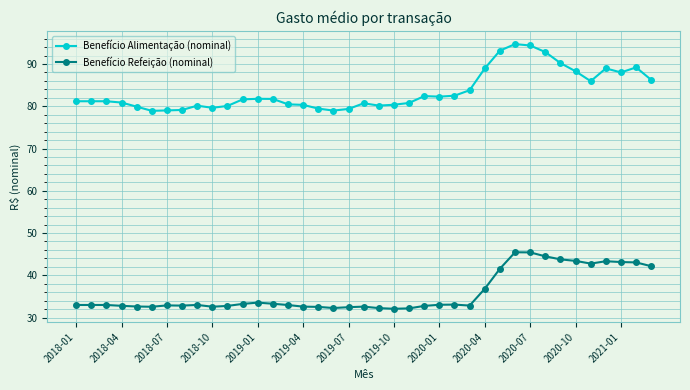

Which series has the largest total across all categories?

Benefício Alimentação (nominal)